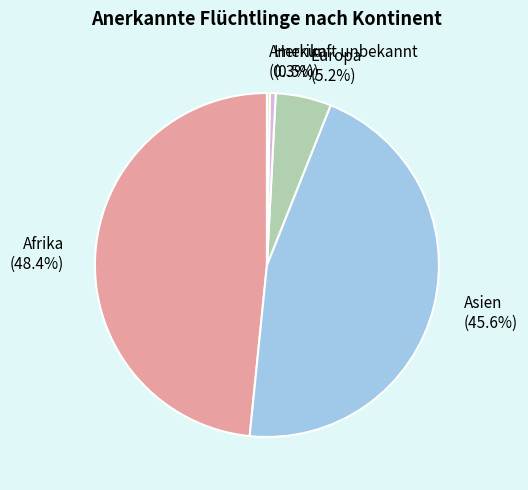

To the nearest percent, what percentage of the pie is Europa?

5%